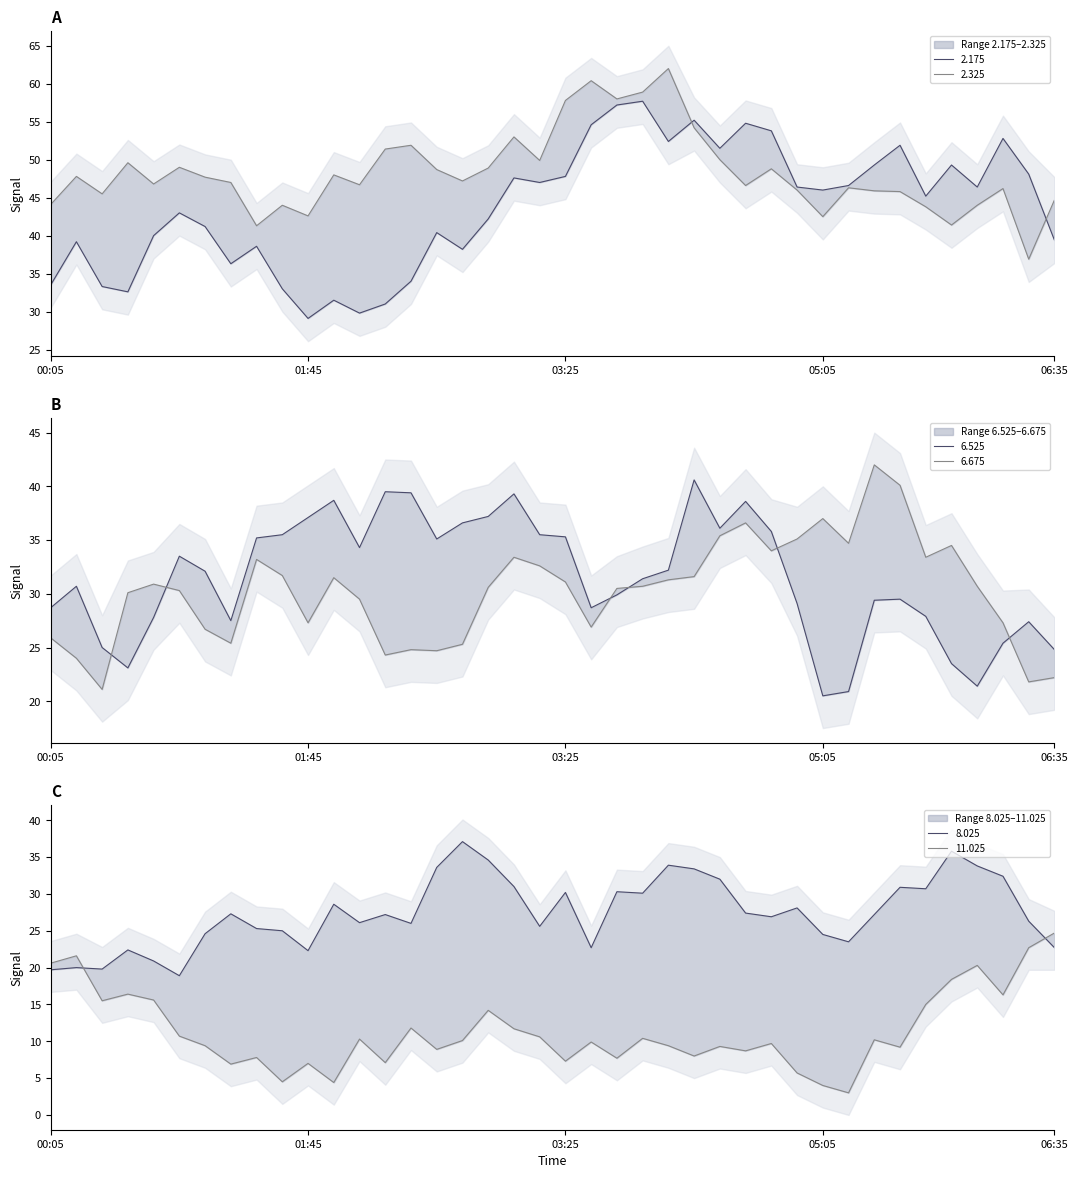

How many series are shown in this chart?

6